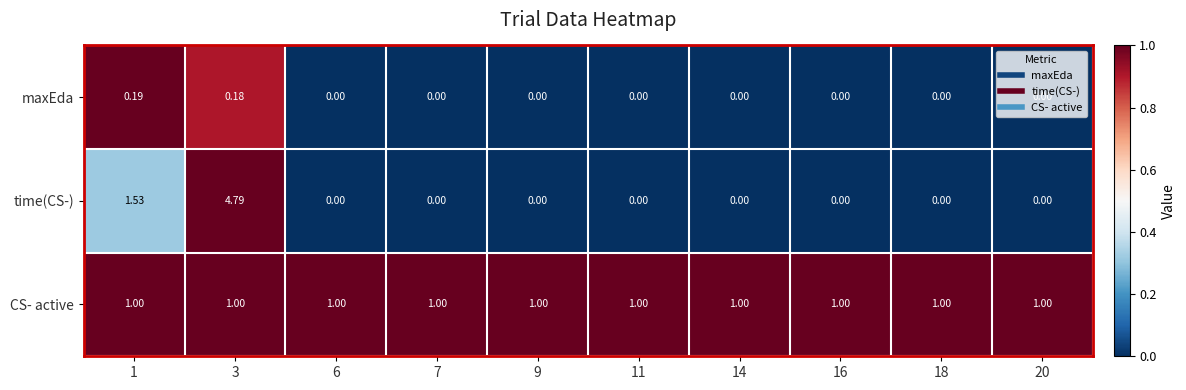

List the series in order of their peak value, lowest first.

maxEda, CS- active, time(CS-)